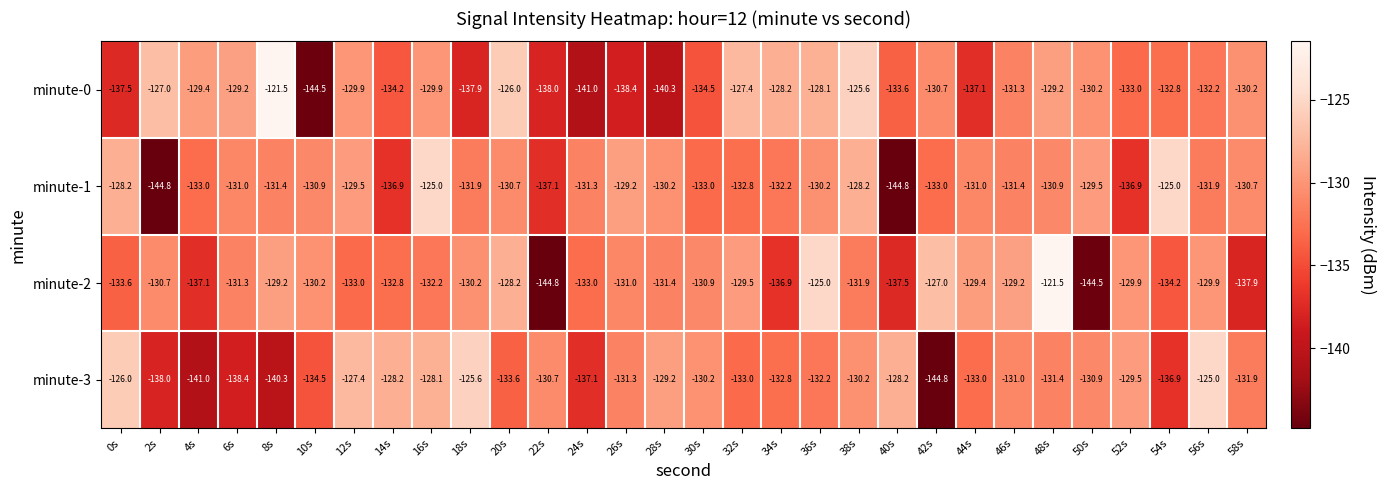

Is it true that minute-1 equals -128.2 at 38s?

True